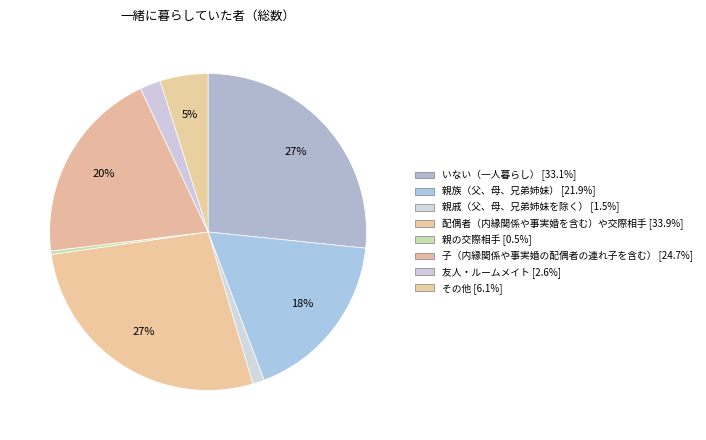

How much of the chart is everything except その他?

95.1%